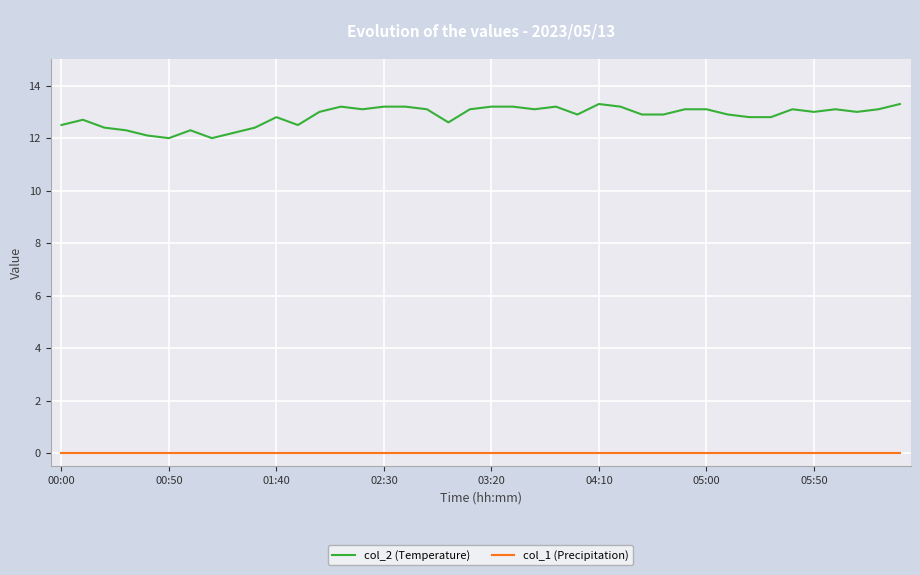

Which series has the largest total across all categories?

col_2 (Temperature)